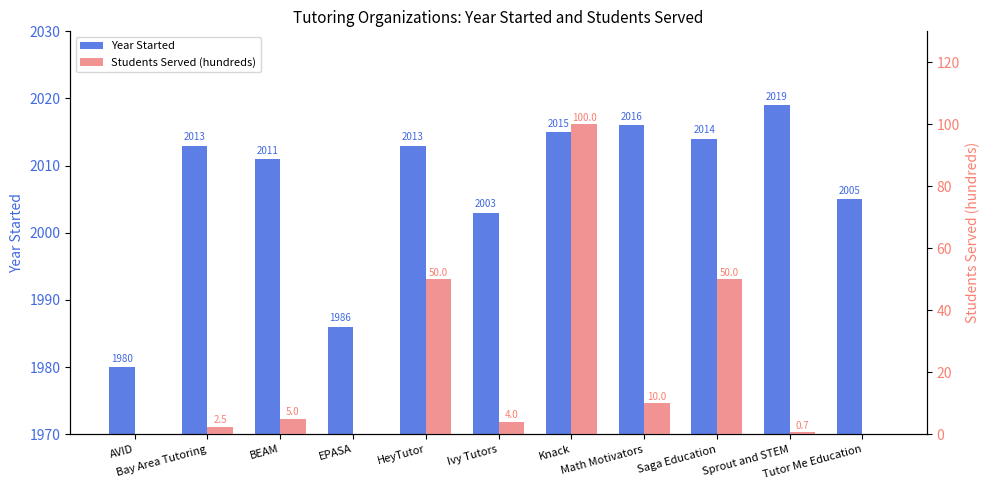

Rank the series at Bay Area Tutoring from lowest to highest value.

Students Served (hundreds), Year Started